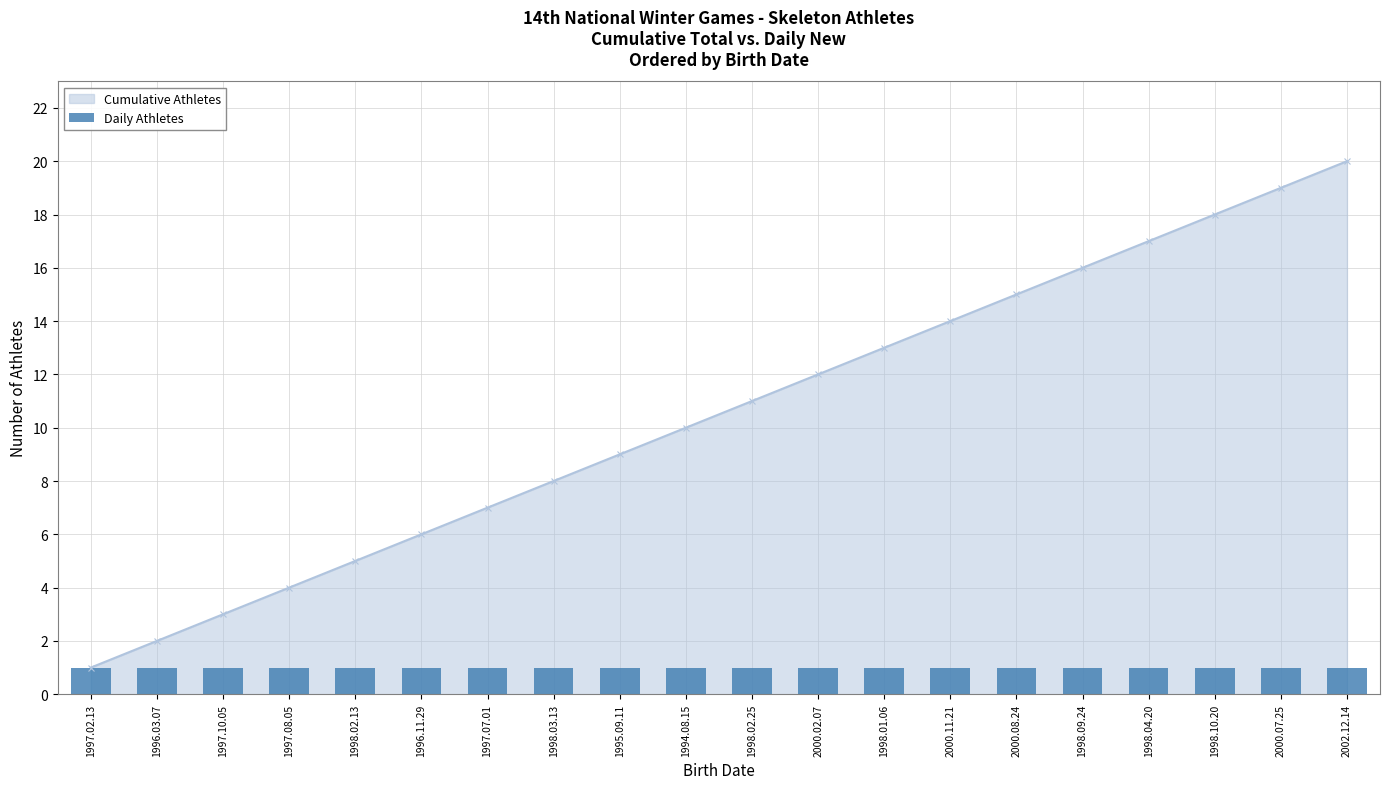

What is the difference between the maximum and minimum values?

19